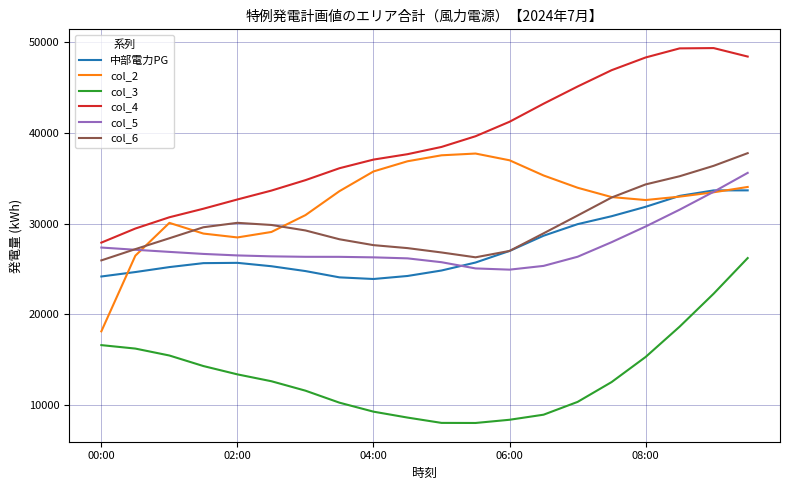

What are all the series names shown in the legend?

中部電力PG, col_2, col_3, col_4, col_5, col_6